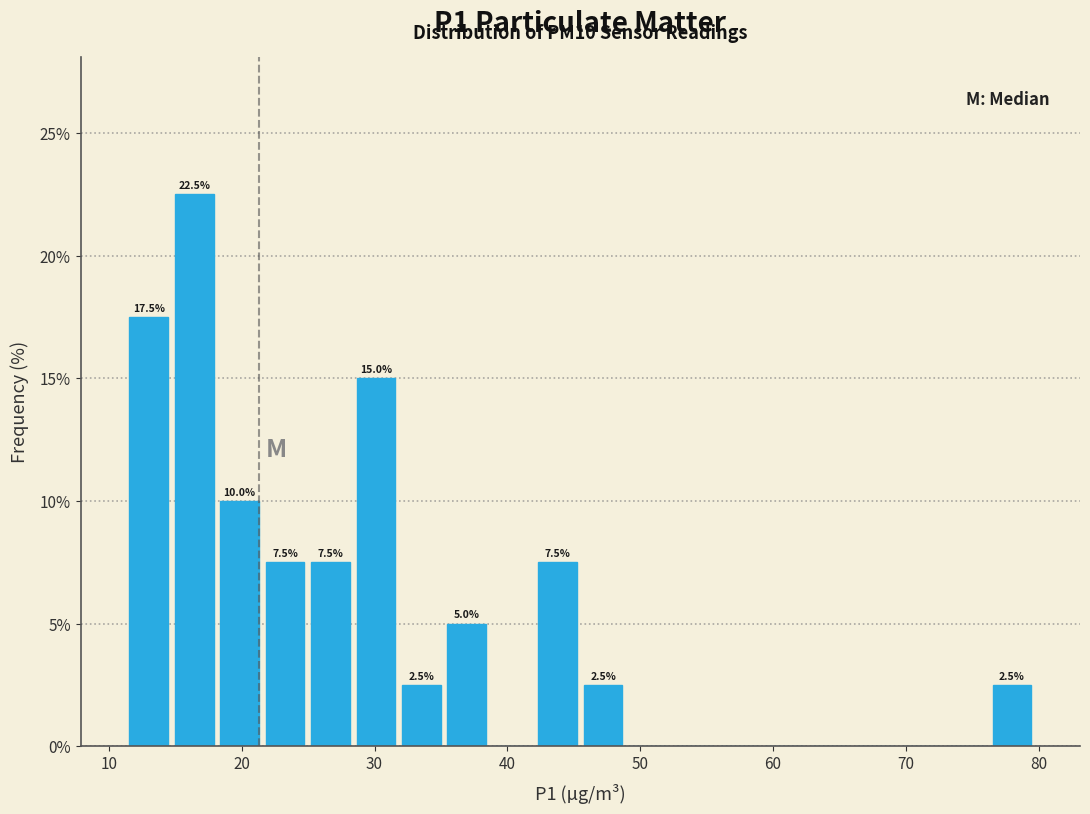

Around what value on the x-axis is the tallest bar? Give the approximate position of its centre, as read against the axis.

16